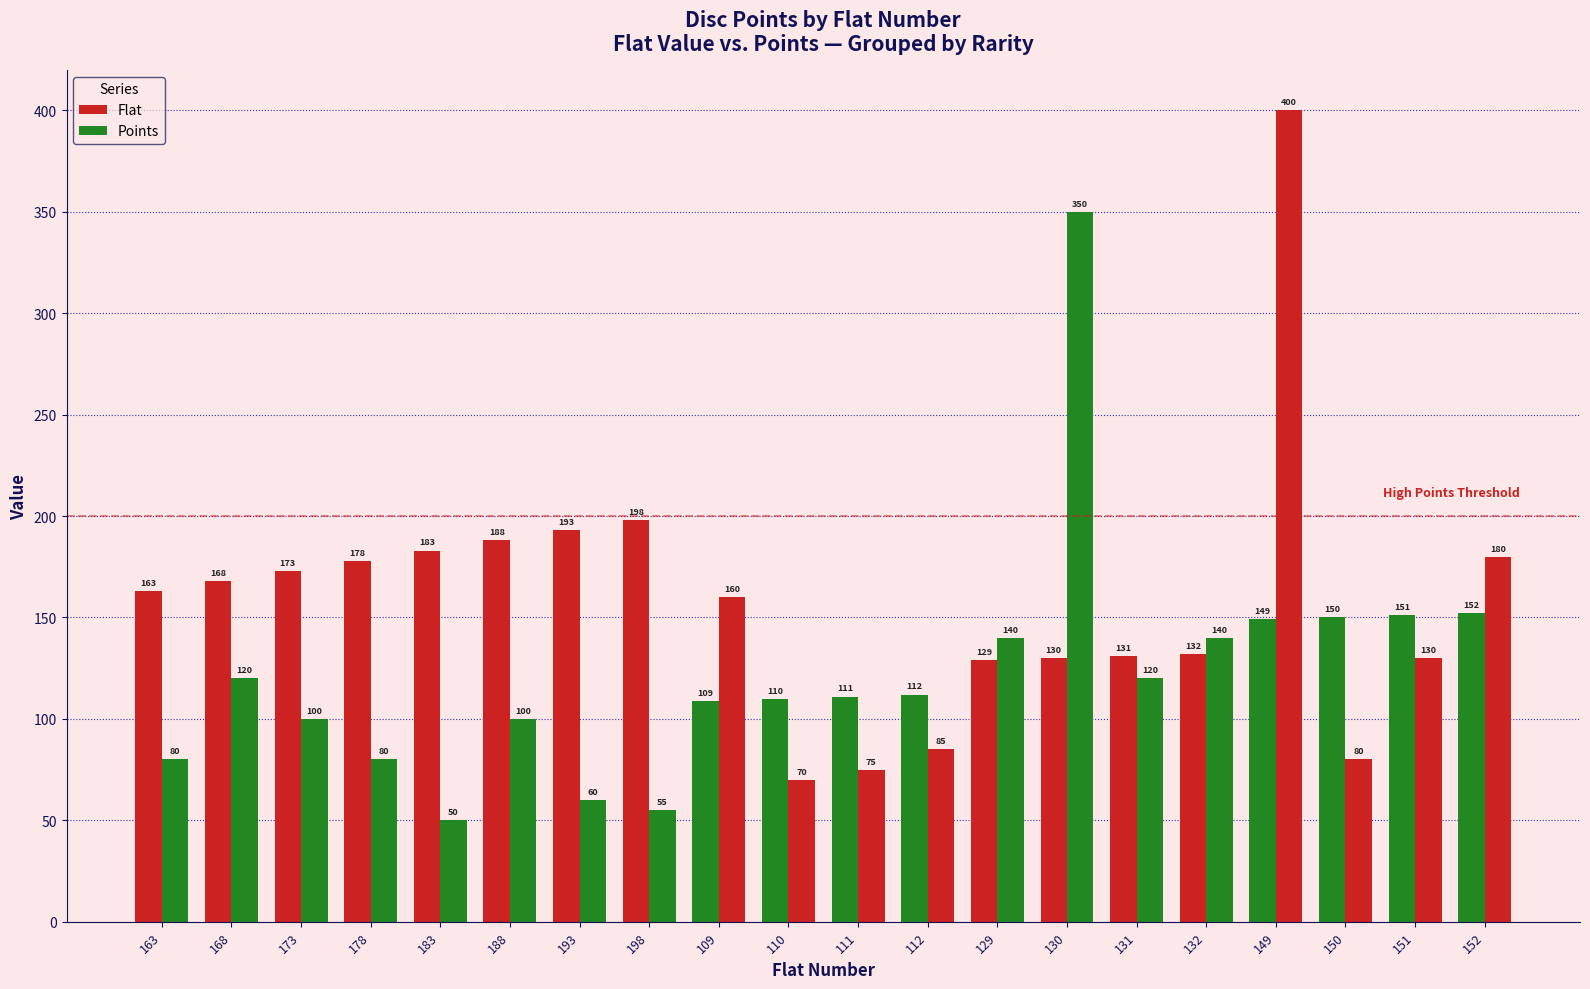

How many series are shown in this chart?

2